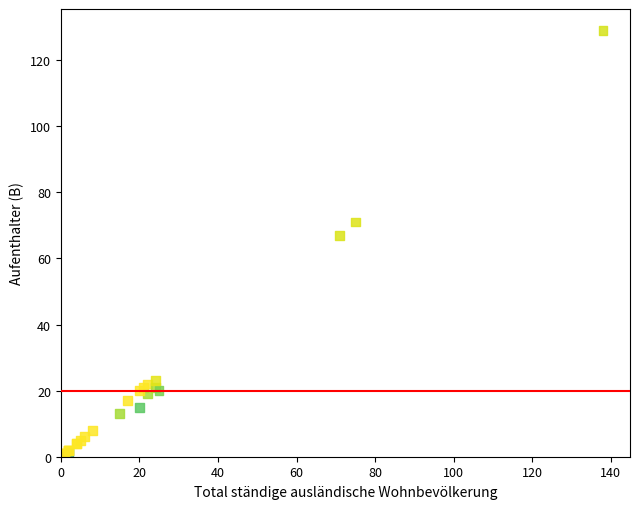

What Y value in the scatter plot is closest to 64?

67